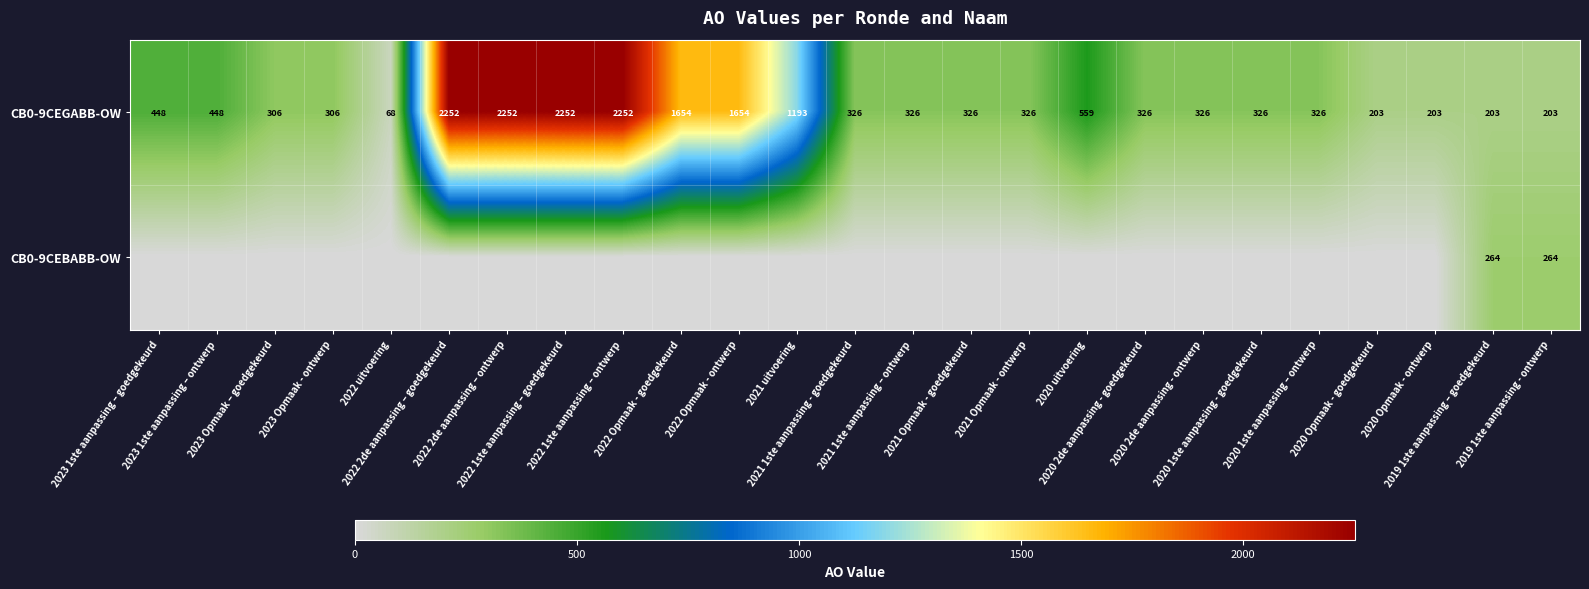

What is the total value across all series at 2021 uitvoering?

1193